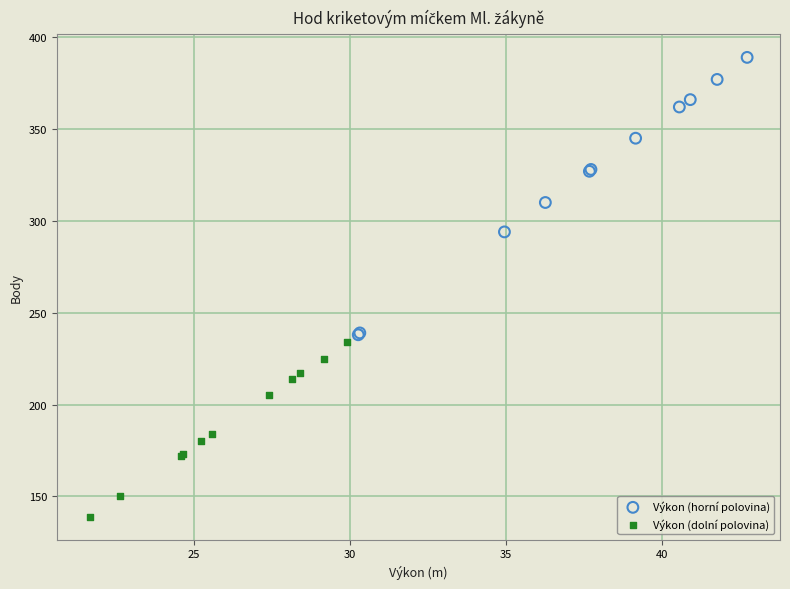

Which series reaches the maximum Y coordinate?

Výkon (horní polovina)